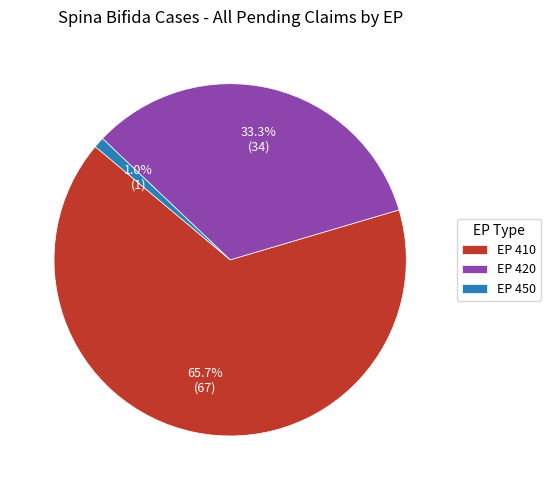

Which slice is the largest?

EP 410